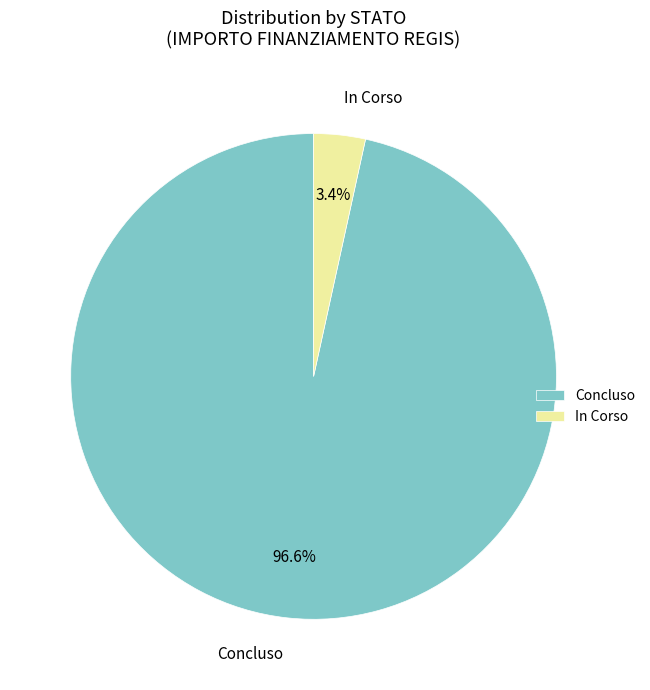

Between Concluso and In Corso, which is larger?

Concluso